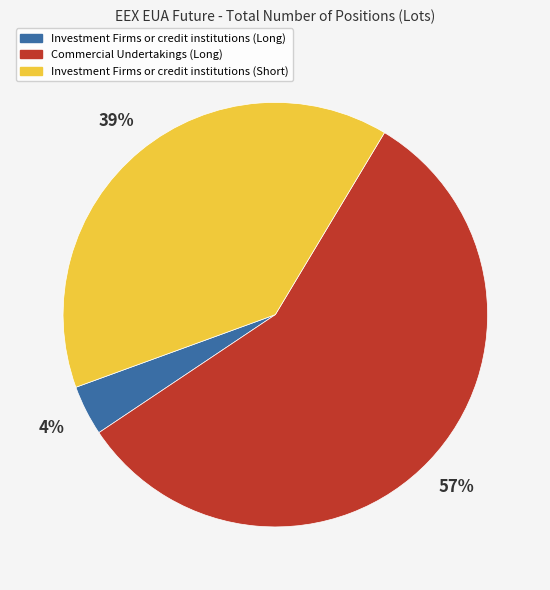

What is the smallest slice in the pie chart?

Investment Firms or credit institutions (Long)